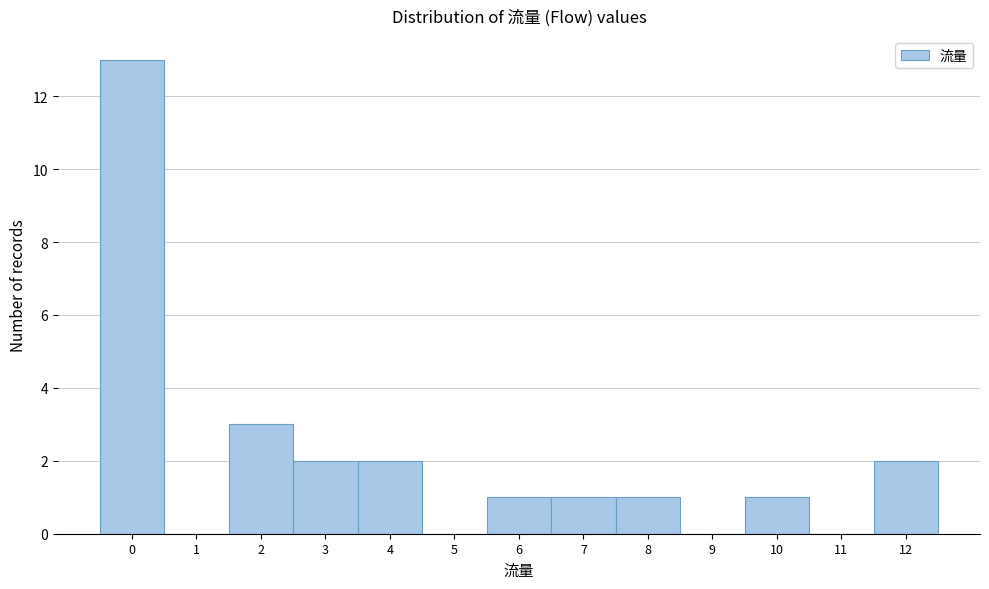

Over which range of the x-axis is the bar tallest?

-0.5 to 0.5